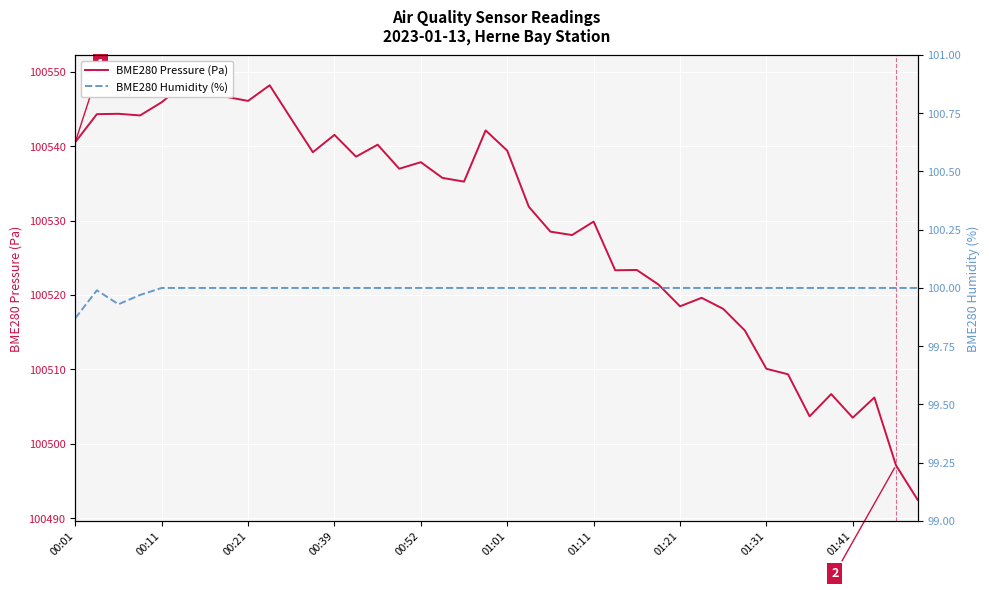

Is this an area chart (filled region under the line)?

No